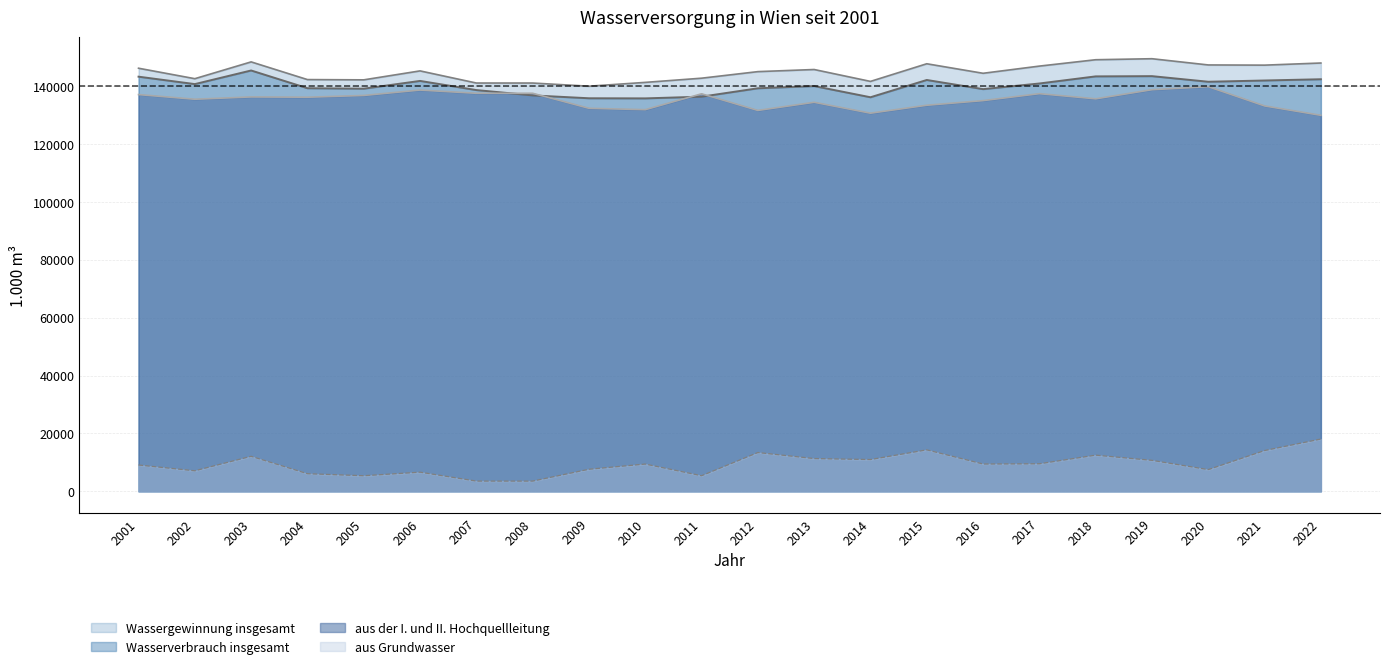

What is the average value of the Wassergewinnung insgesamt series?

144727